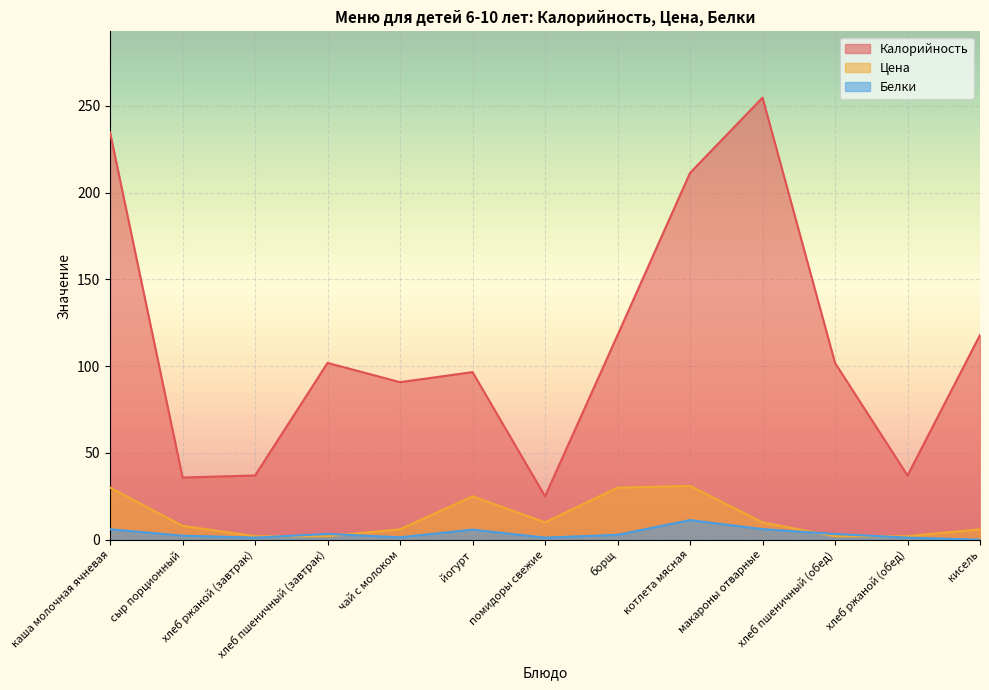

How many lines are shown in the chart?

3